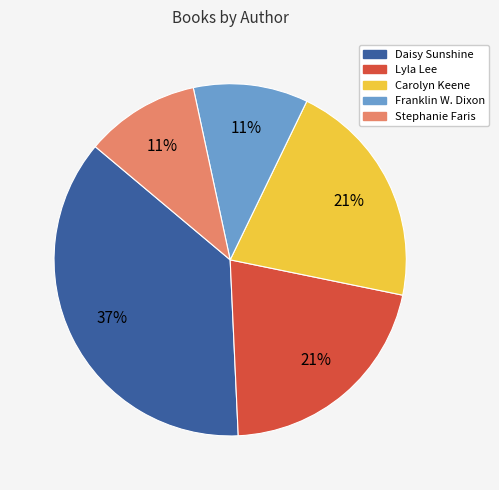

To the nearest percent, what is the average slice percentage?

20%